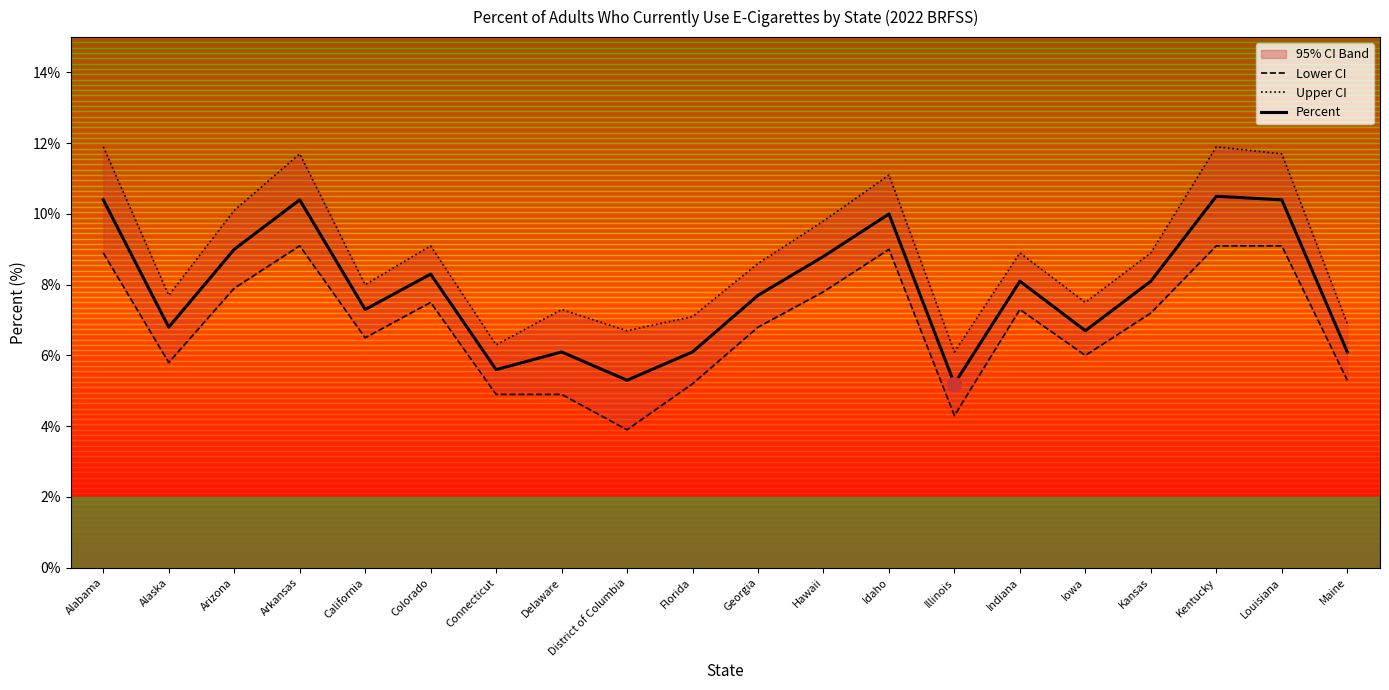

True or false: Percent and Lower CI cross at least once.

False